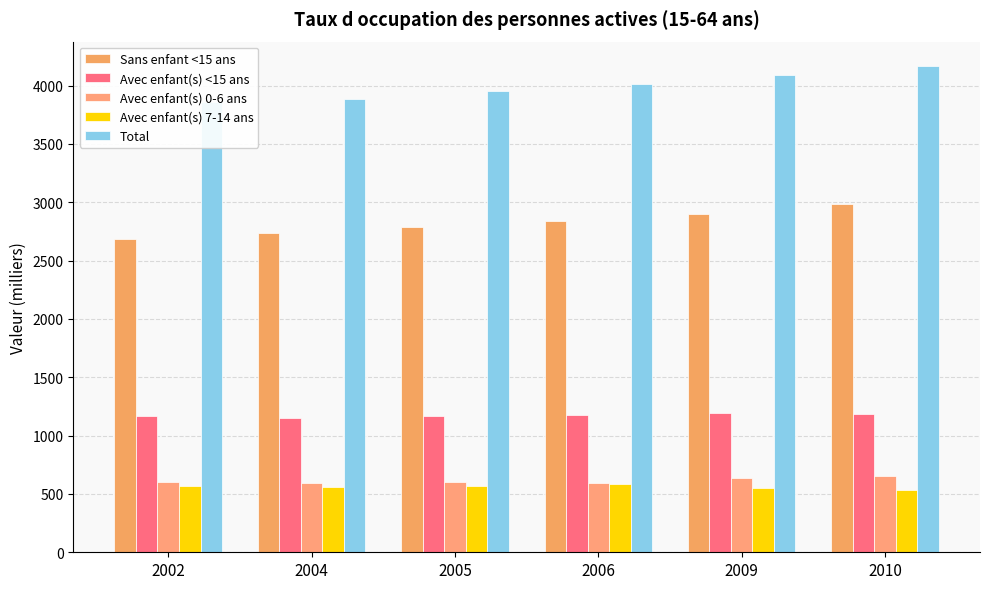

What is the sum of all Total values?

23969.4